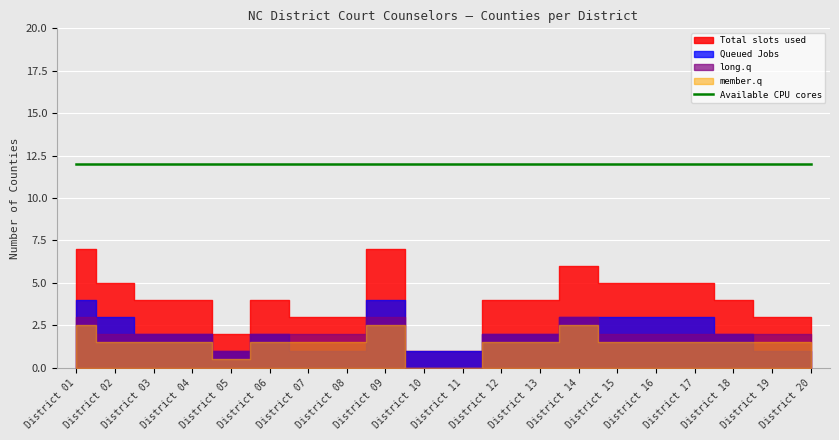

Read the long.q value at 17.

2